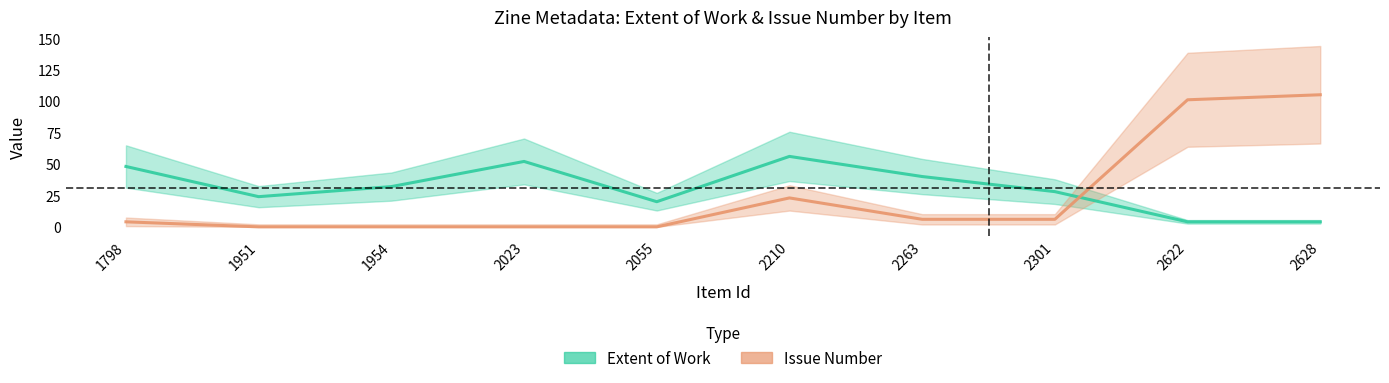

How many interior local peaks does the Issue series have?

1